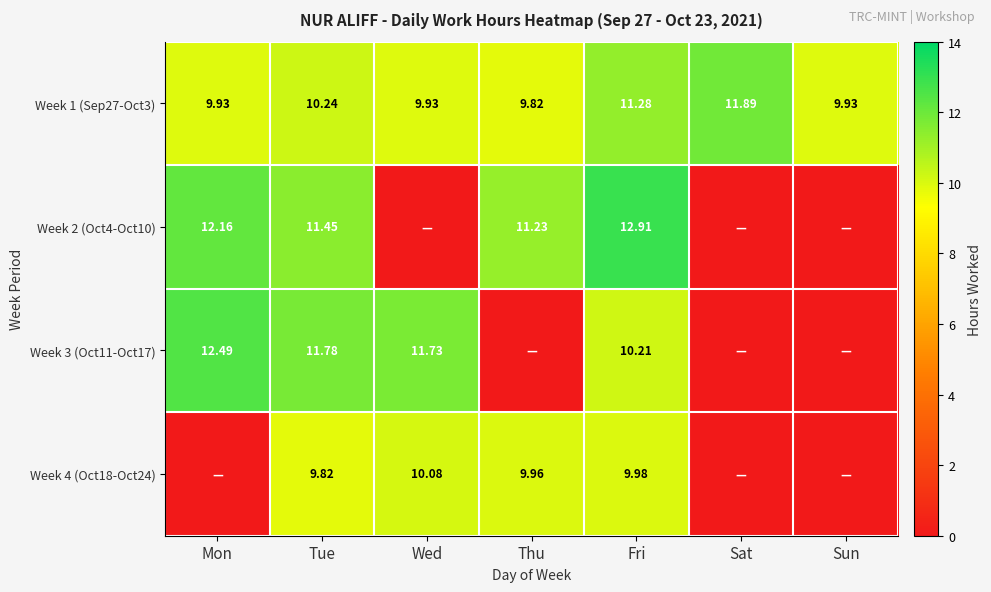

List the series in order of their peak value, lowest first.

Week 4 (Oct18-Oct24), Week 1 (Sep27-Oct3), Week 3 (Oct11-Oct17), Week 2 (Oct4-Oct10)